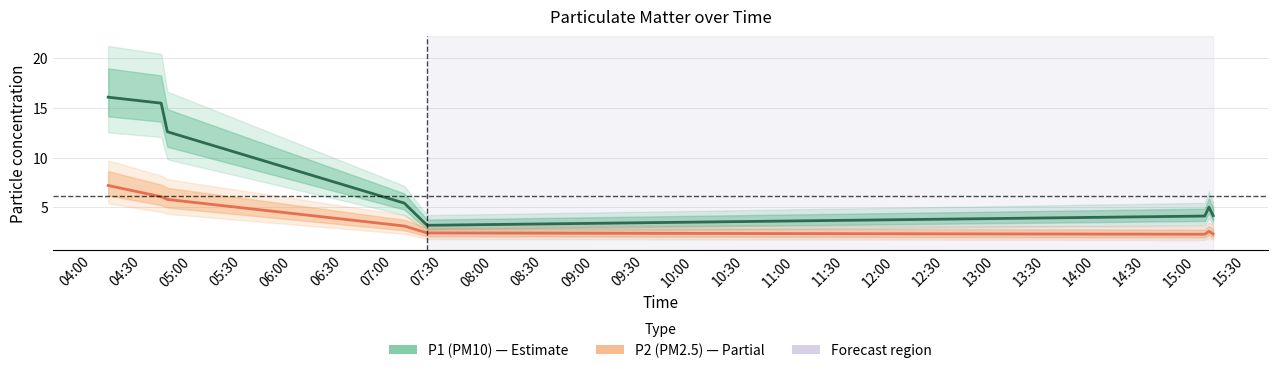

Rank the series at 05:00 from lowest to highest value.

P2 (PM2.5), P1 (PM10)